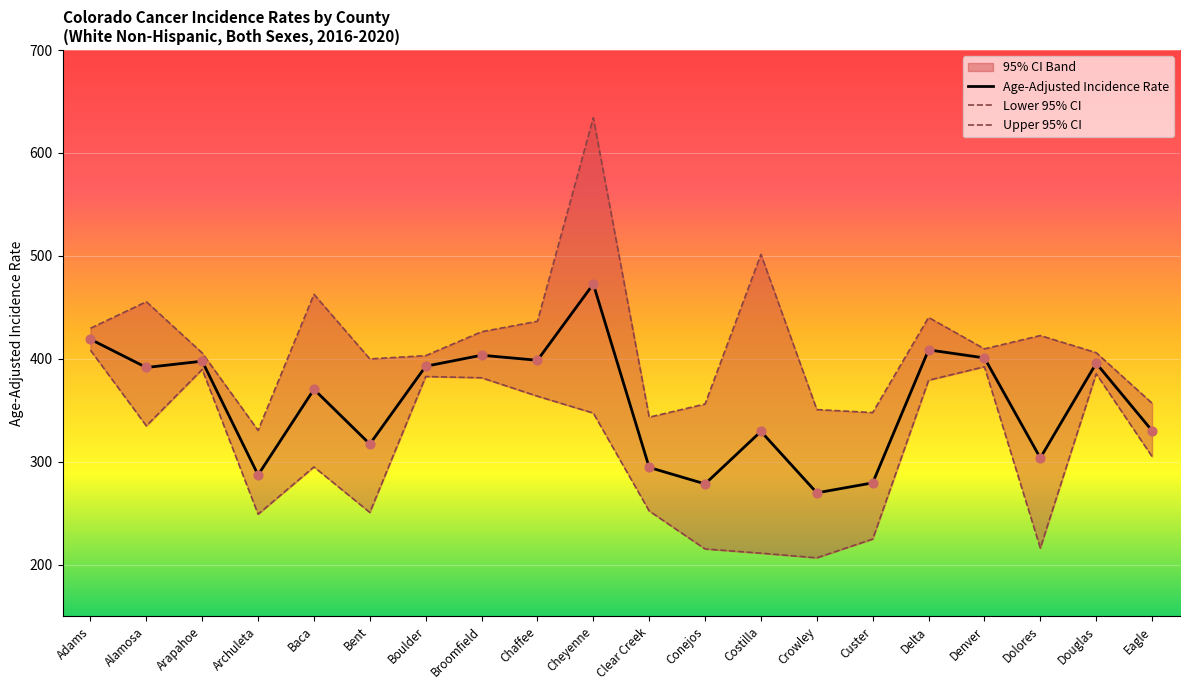

True or false: Age-Adjusted Incidence Rate has a value of 279.5 at Custer.

True